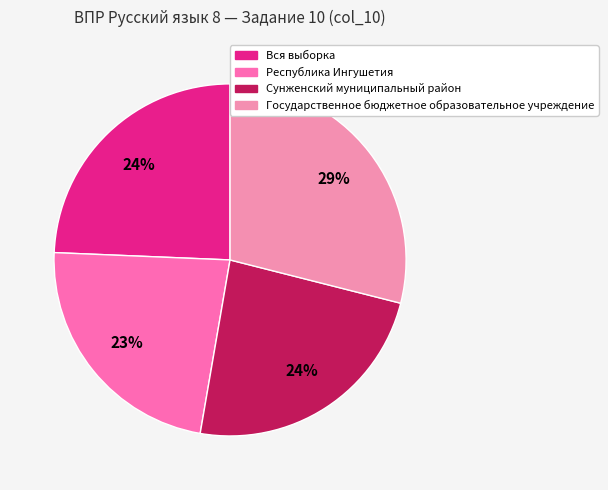

Is the sum of Сунженский муниципальный район and Вся выборка greater than half?

No